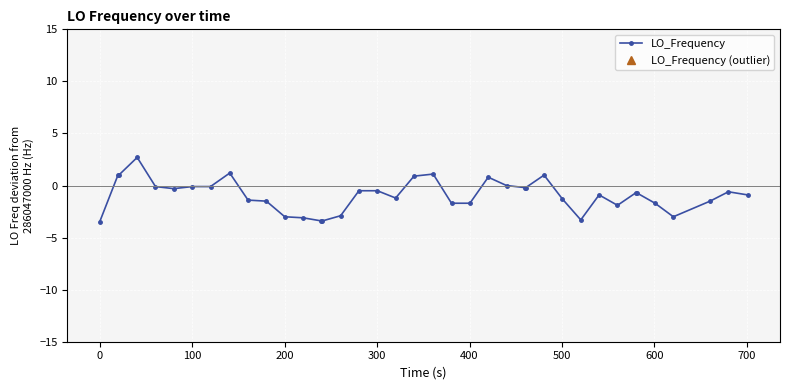

True or false: LO_Frequency has more than 1 points higher than both neighbors.

True